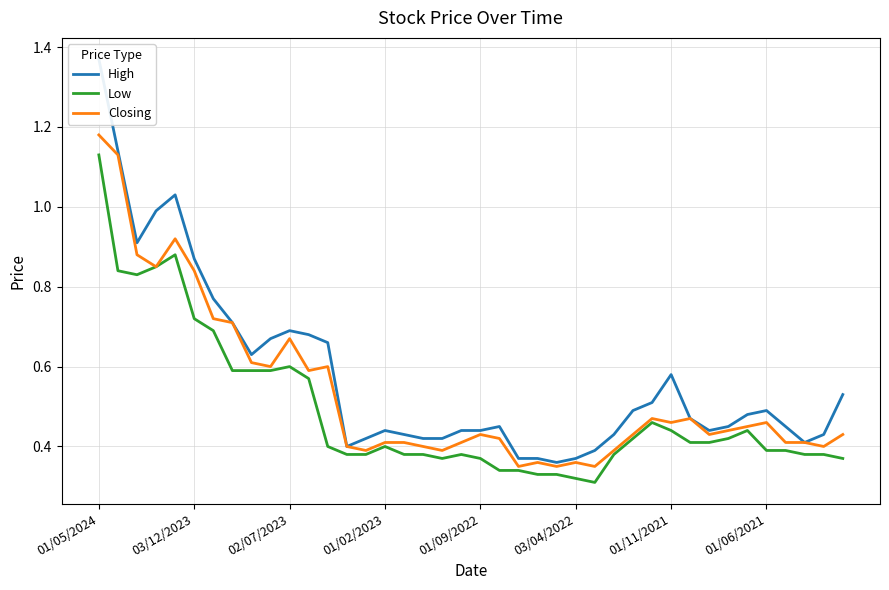

At 21, list the series in order from largest to smallest.

High, Closing, Low